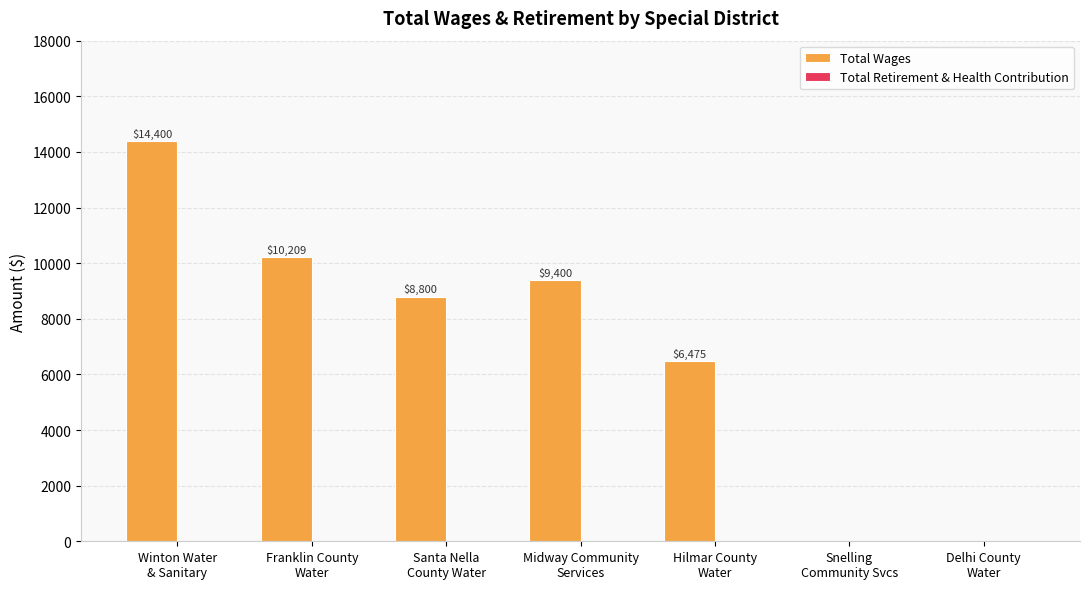

What is the sum of all values?

49284